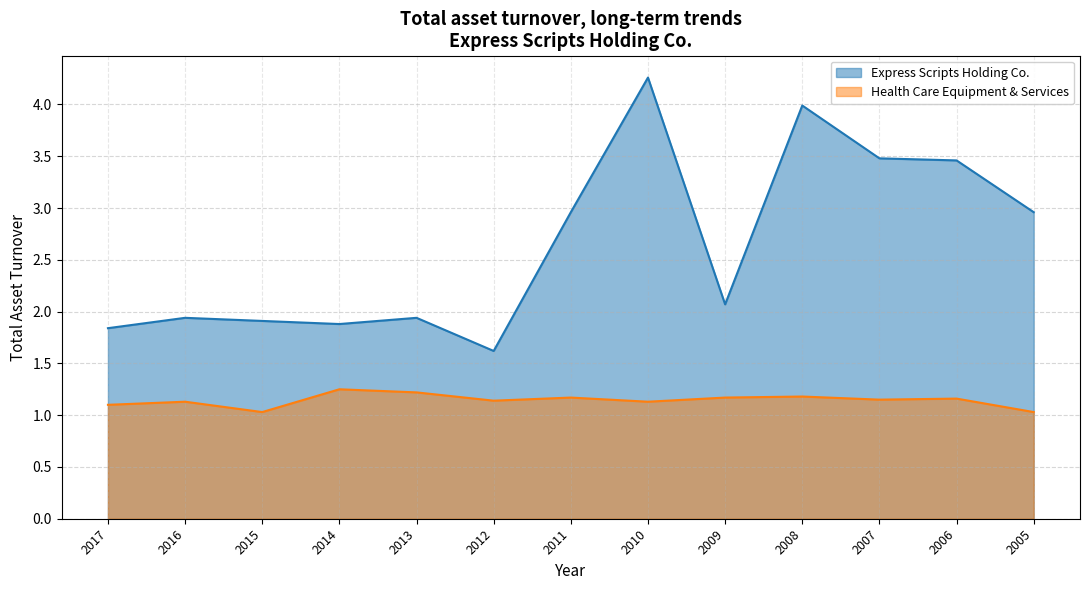

At which label does Express Scripts Holding Co. first exceed 2?

2011